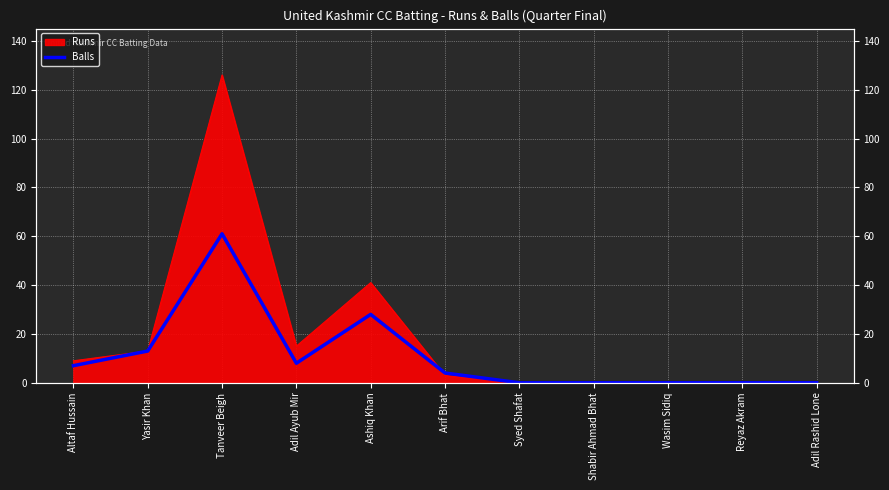

What is the label of the 11th point from the left?

Adil Rashid Lone